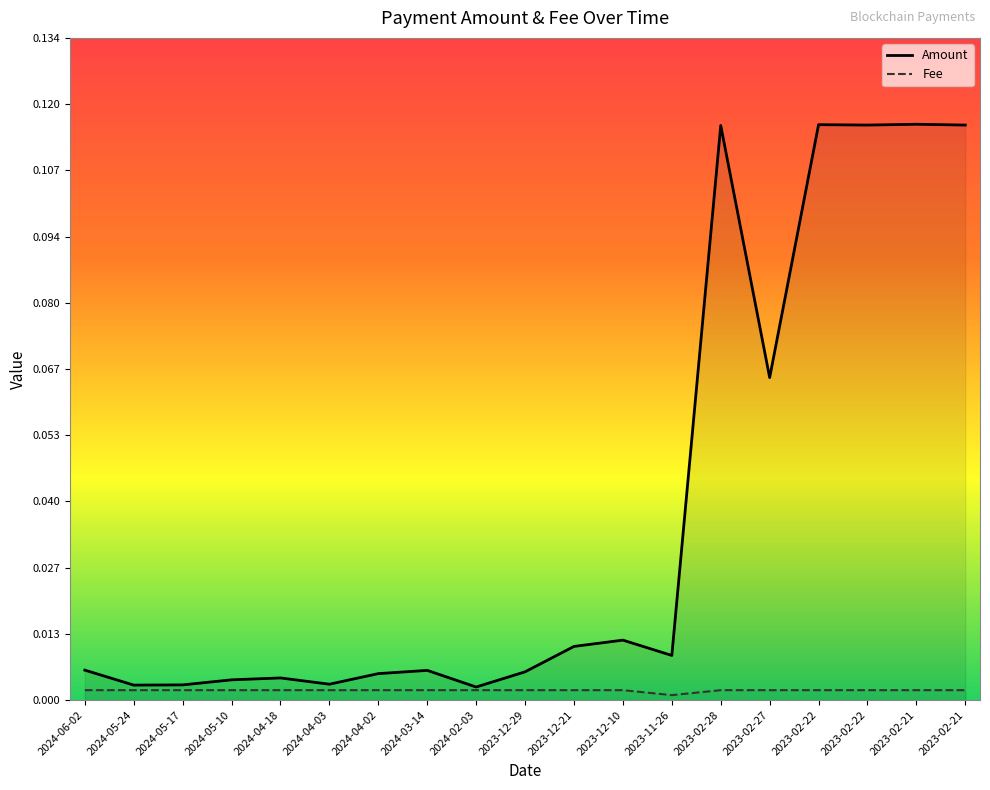

Which has a higher value, 2023-12-10 or 2023-02-28?

2023-02-28